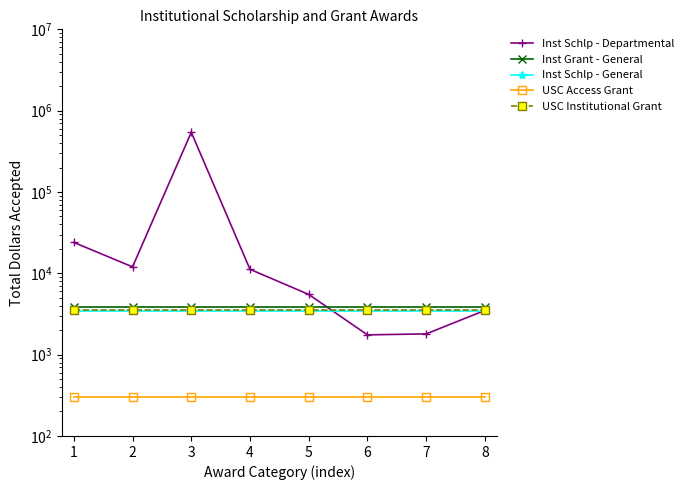

Does the chart have visible grid lines?

No